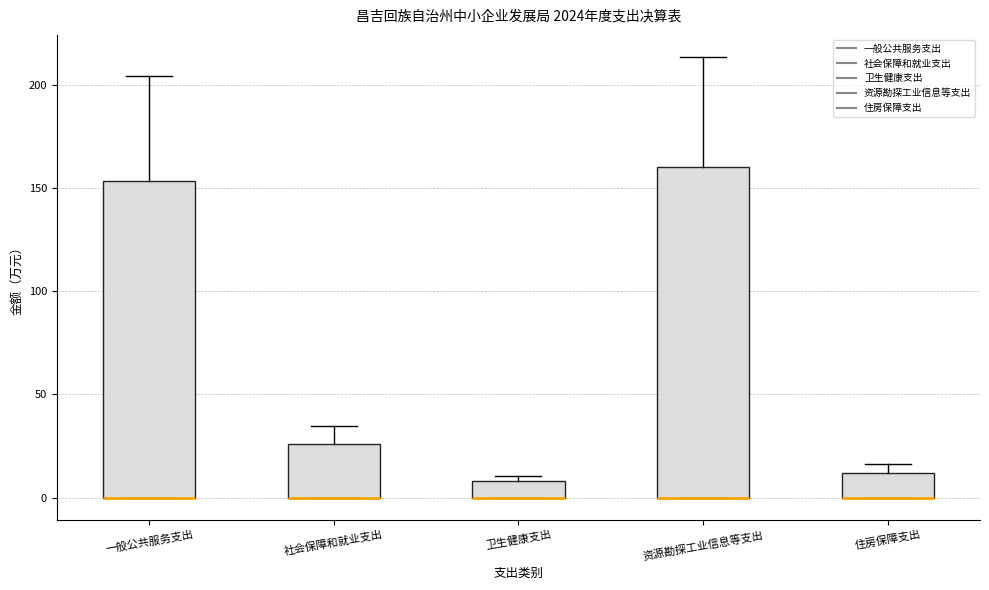

Comparing the boxes themselves (not the whiskers), which one is the tallest?

资源勘探工业信息等支出